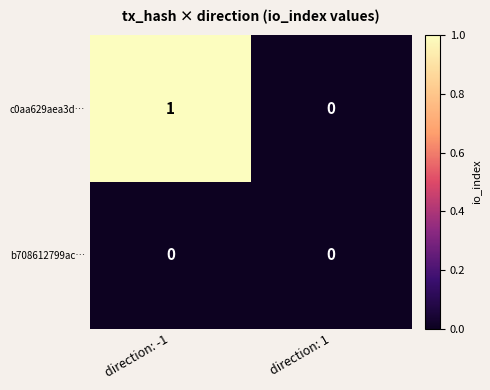

The value of b708612799ac… at direction: 1 is 0. True or false?

True